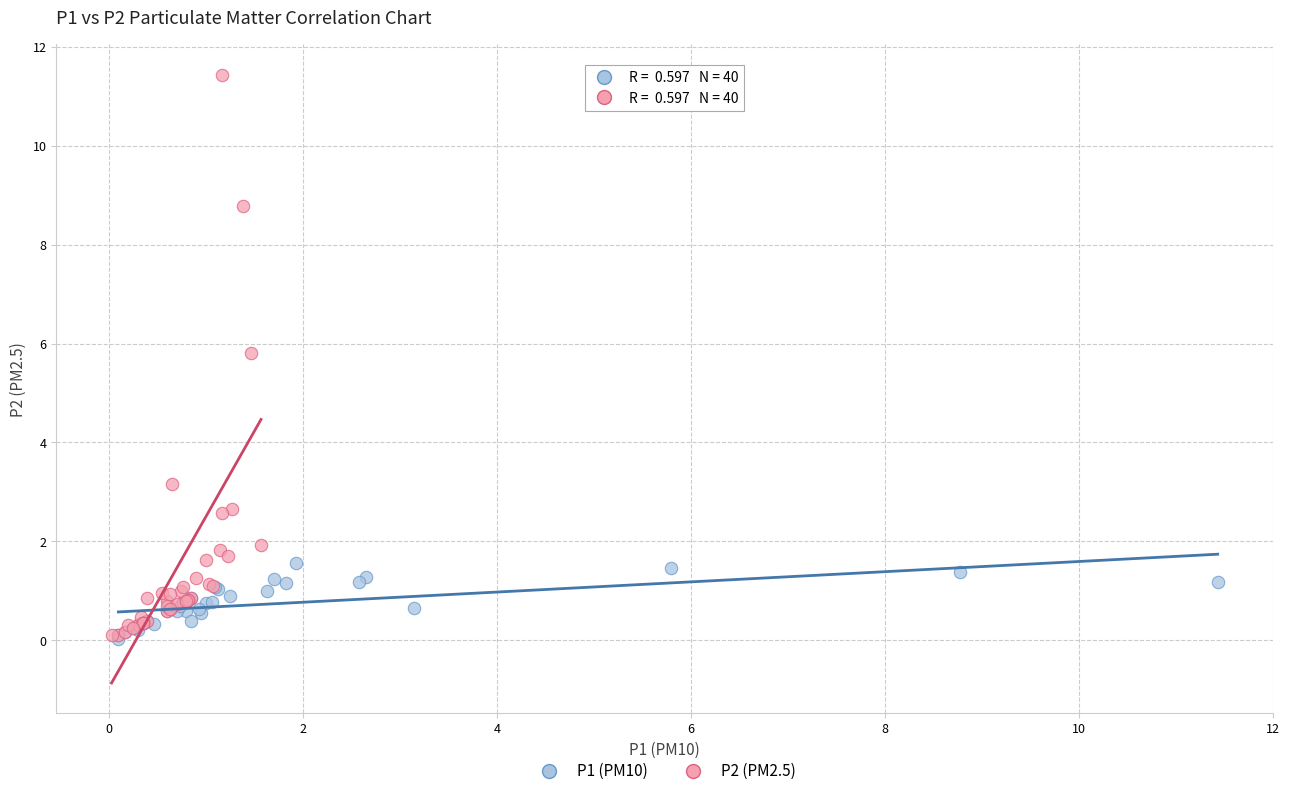

Which series contains the highest Y value?

P2 (PM2.5)